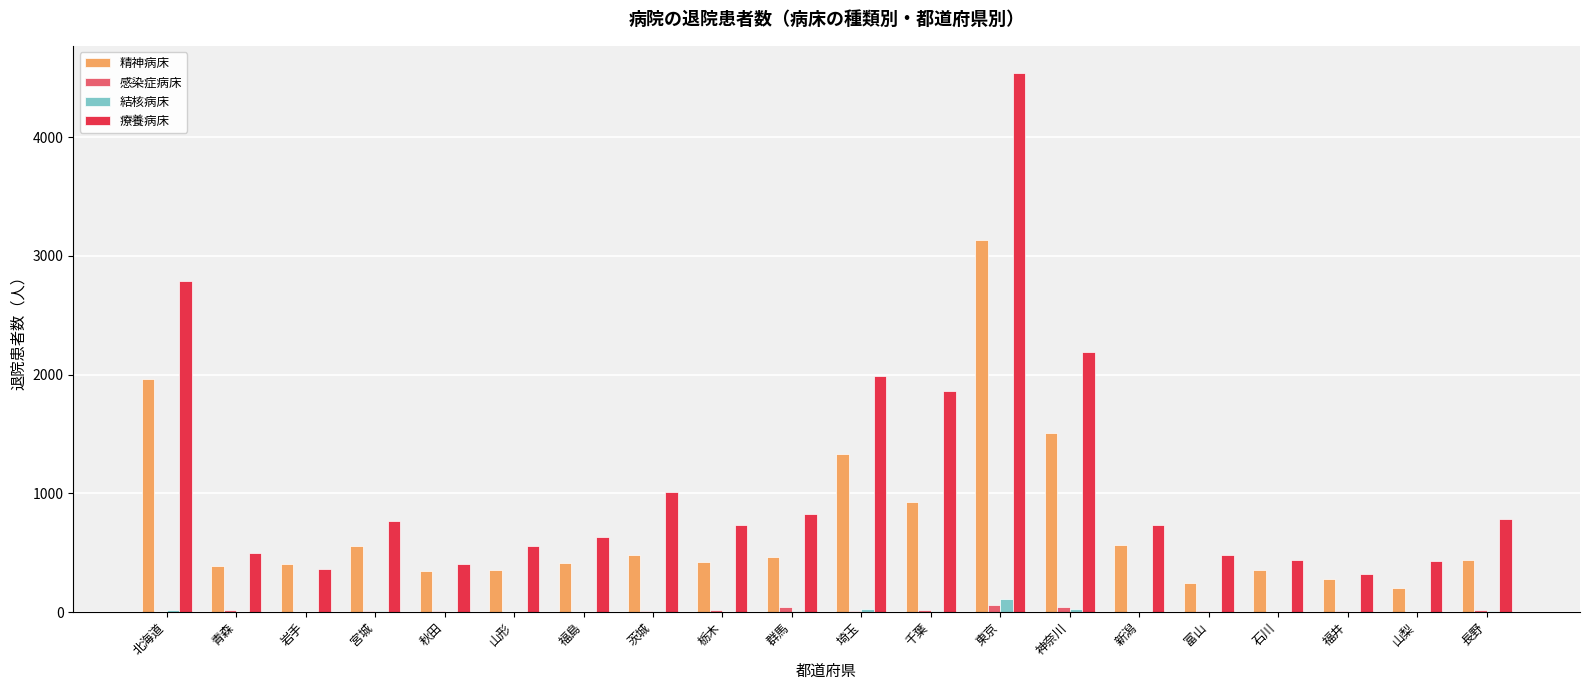

What is the greatest value displayed?

4543